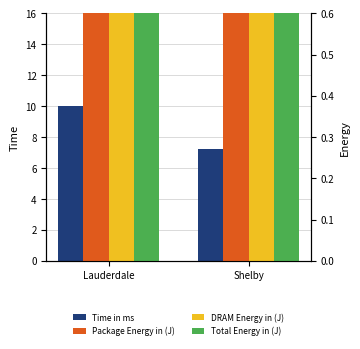

Reading left to right, list all the values displayed in this chart.

Time in ms: 10.0	7.2
Package Energy in (J): 5.6	6.4
DRAM Energy in (J): 6.7	0.8
Total Energy in (J): 3.0	14.2